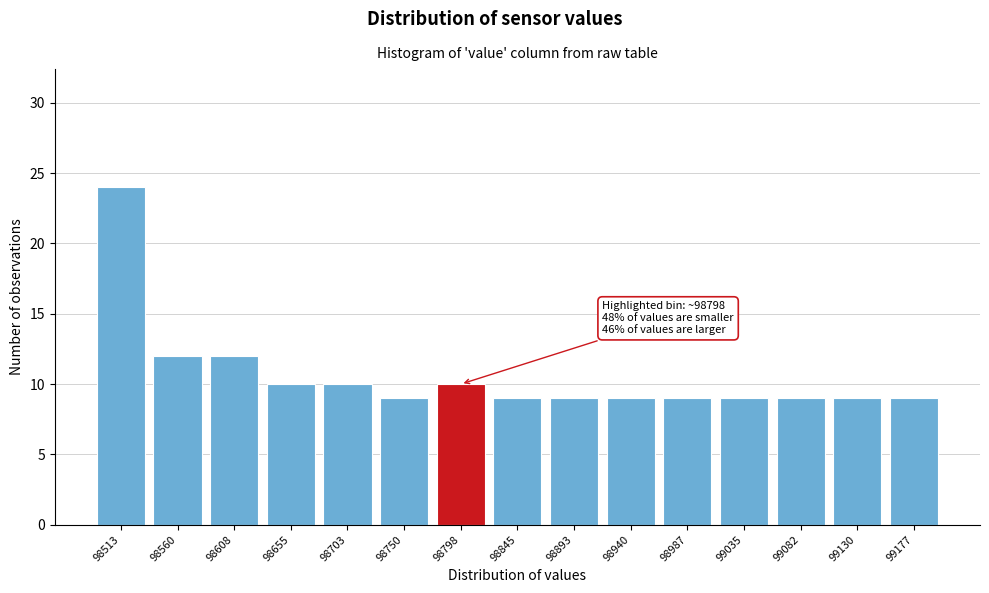

Reading right to left, transcribe all the data shown in this chart.

9	9	9	9	9	9	9	9	10	9	10	10	12	12	24